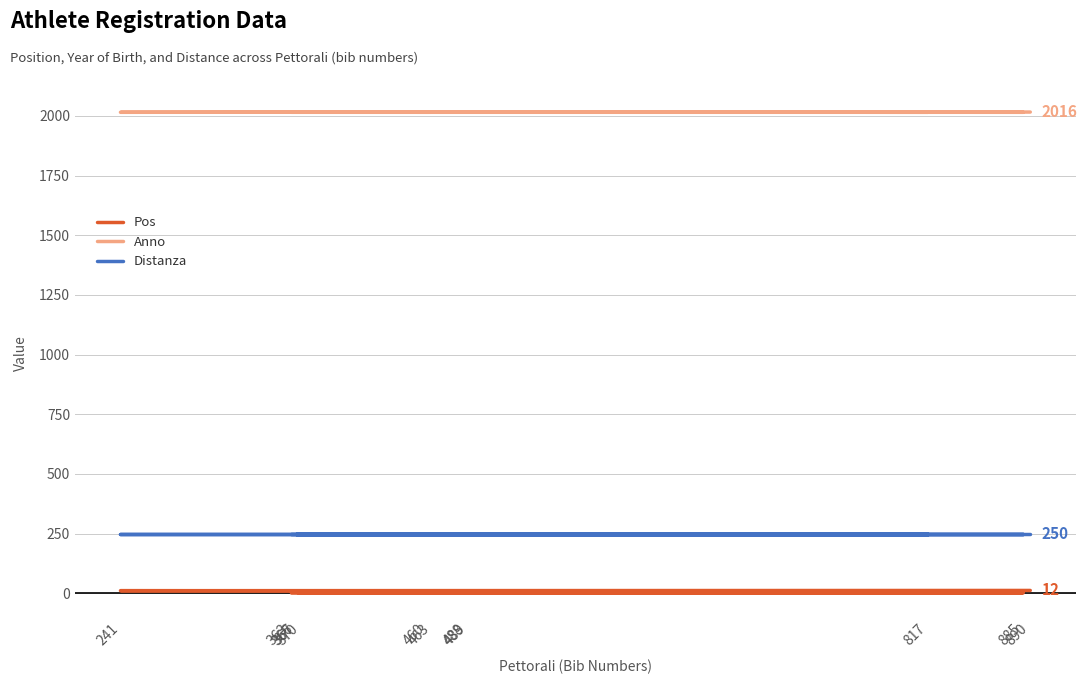

How many Anno values are between 2015 and 2016?

12